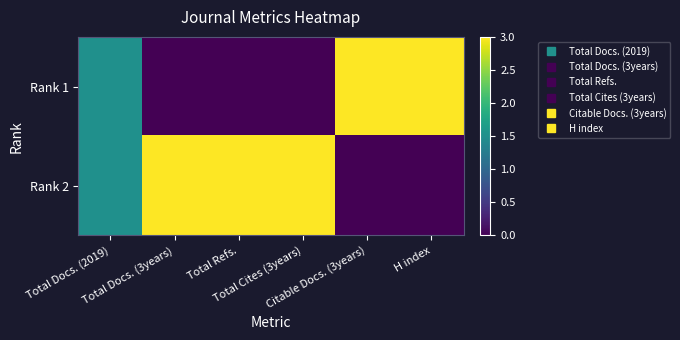

Which series changed the most between Total Docs. (3years) and H index?

Rank 1